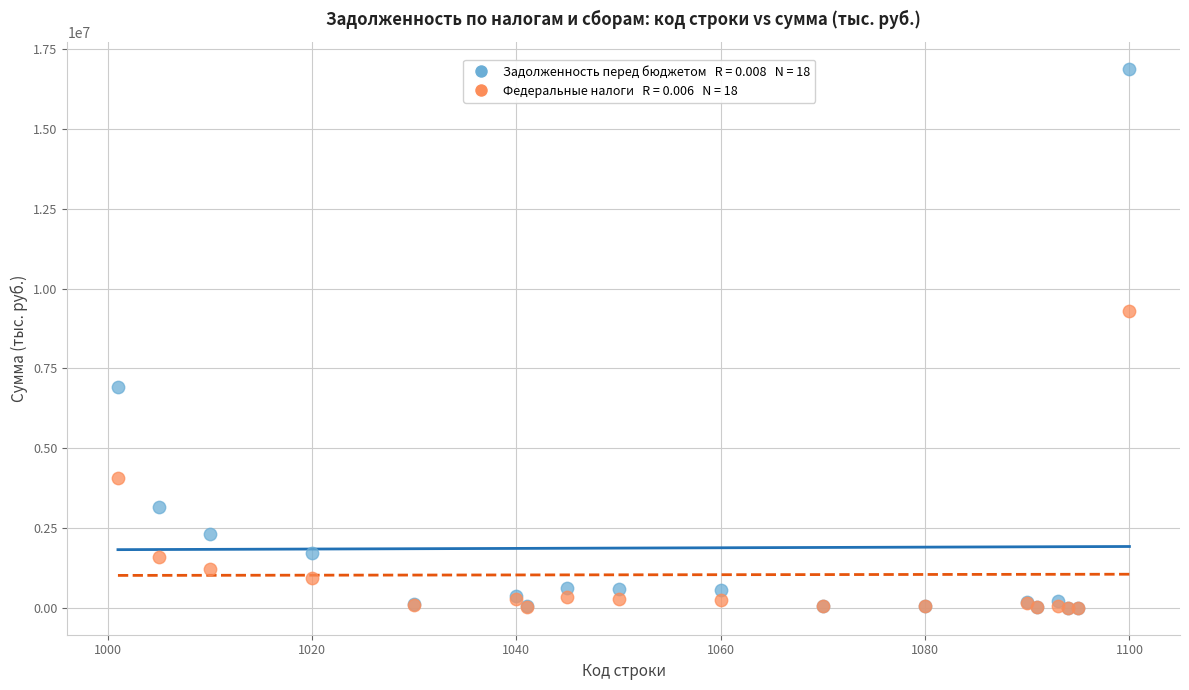

Across all series, what Y value is closest to 8445249?

9315526